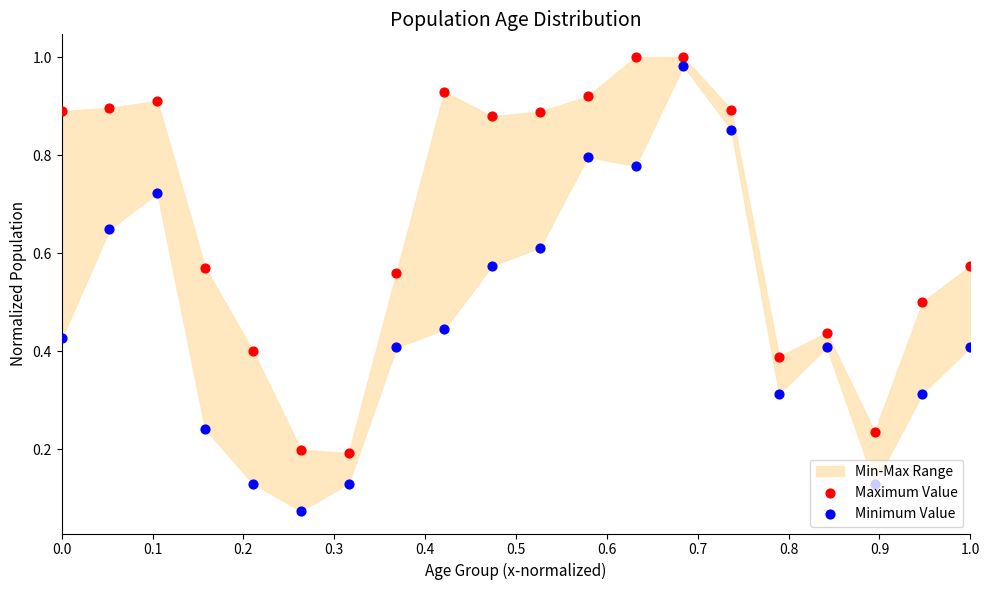

Which series contains the lowest Y value?

Minimum Value